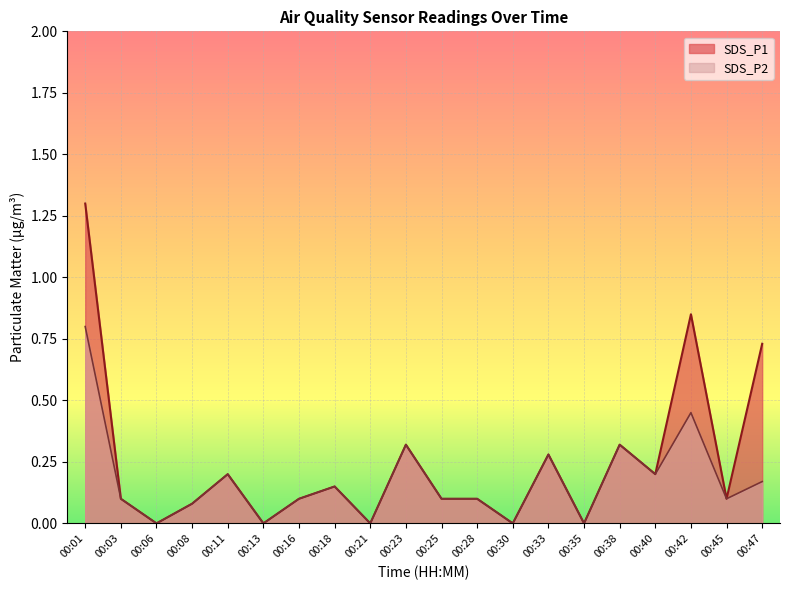

What is the total value across all series at 00:08?

0.2